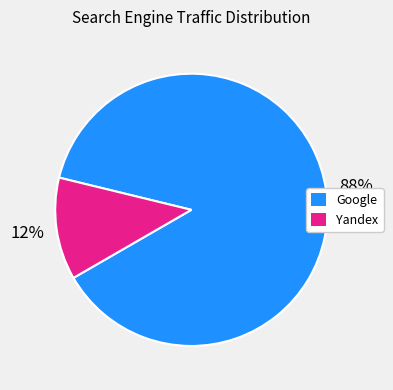

To the nearest percent, what is the difference between the largest and smallest slice percentages?

76%